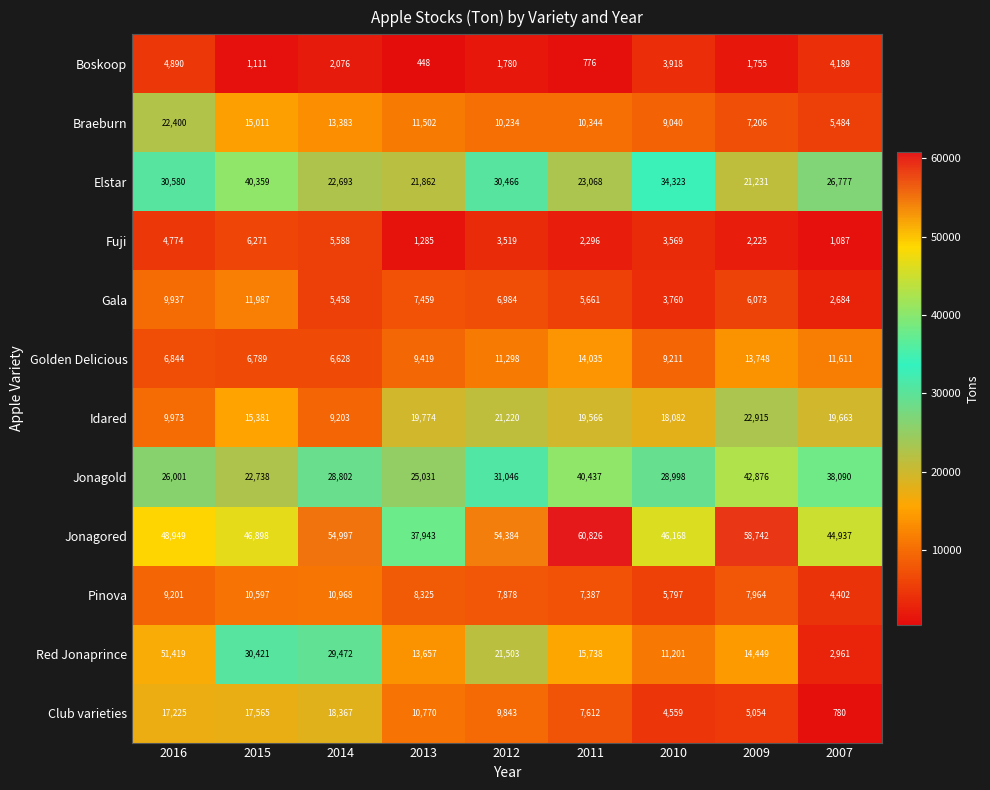

Which category has the highest value in the Gala series?

2015